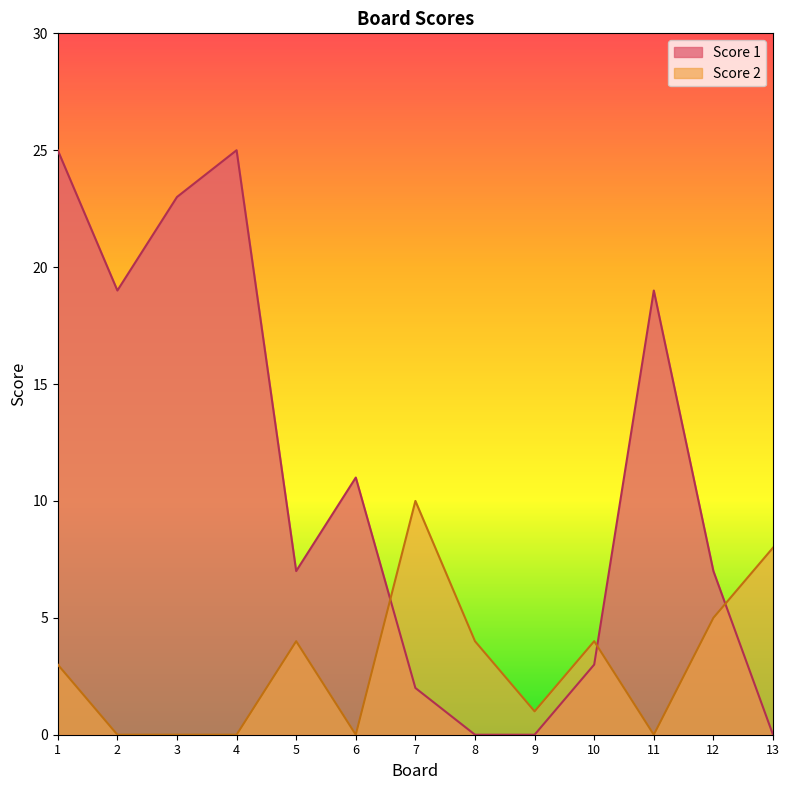

Which category has the highest value across all series?

1